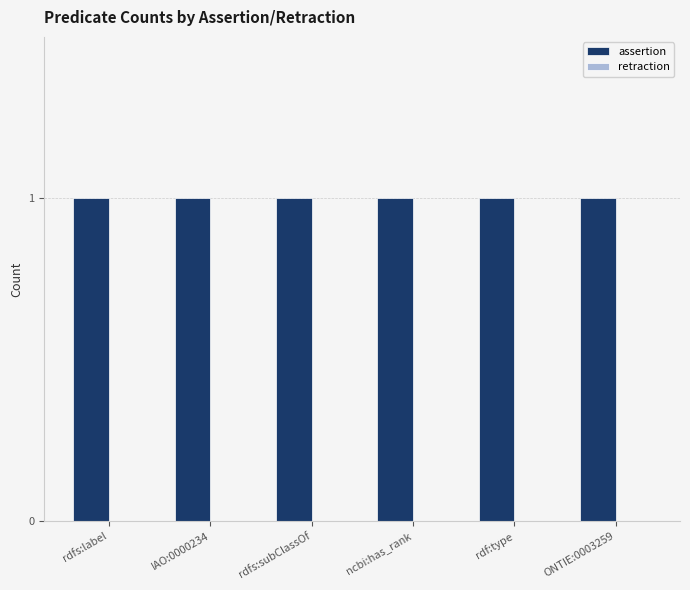

What is the total value across all series at ONTIE:0003259?

1